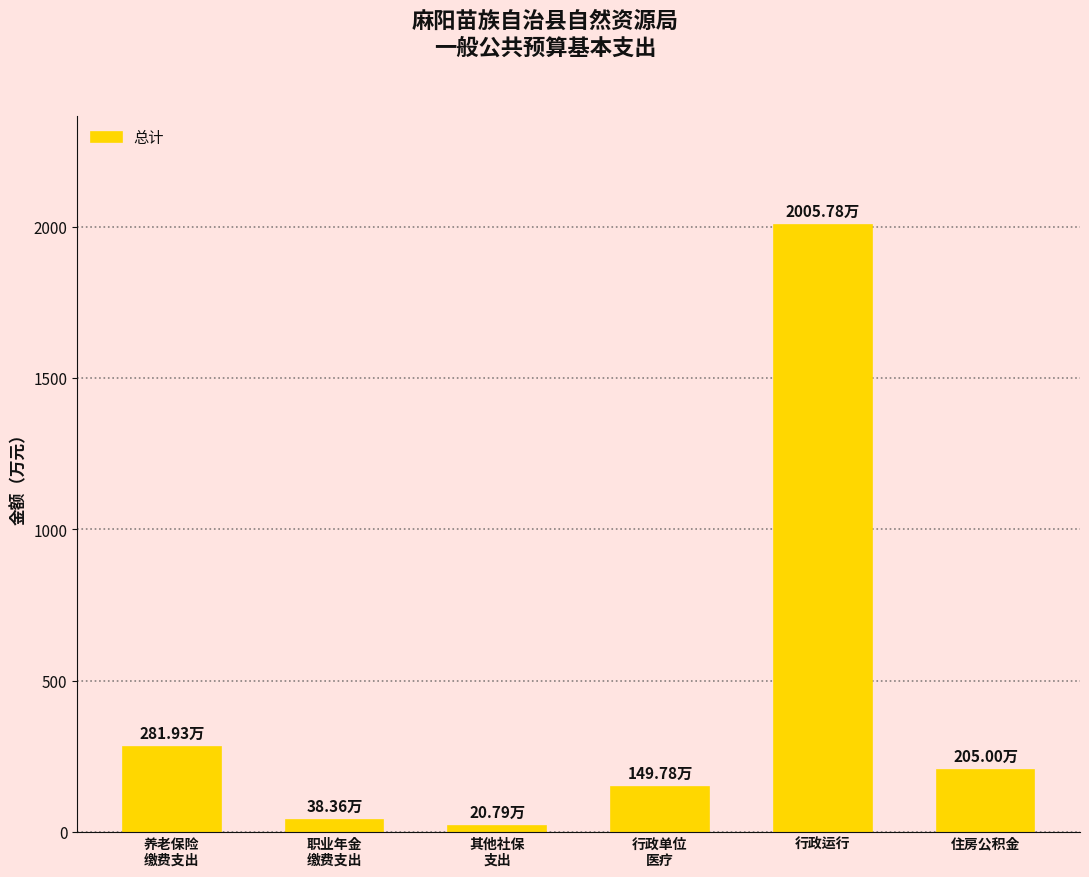

Is it true that the value at 职业年金
缴费支出 is 38.4?

True